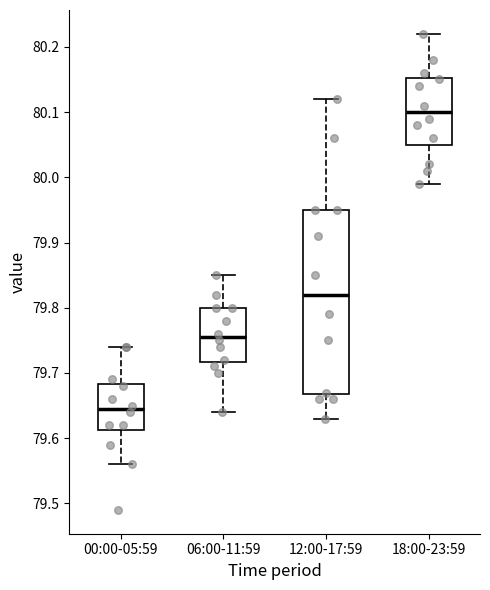

Where does the lower whisker of the box for 12:00-17:59 end on the y-axis? The values are not printed on the chart, so give them approximately, as read against the axis.

79.63